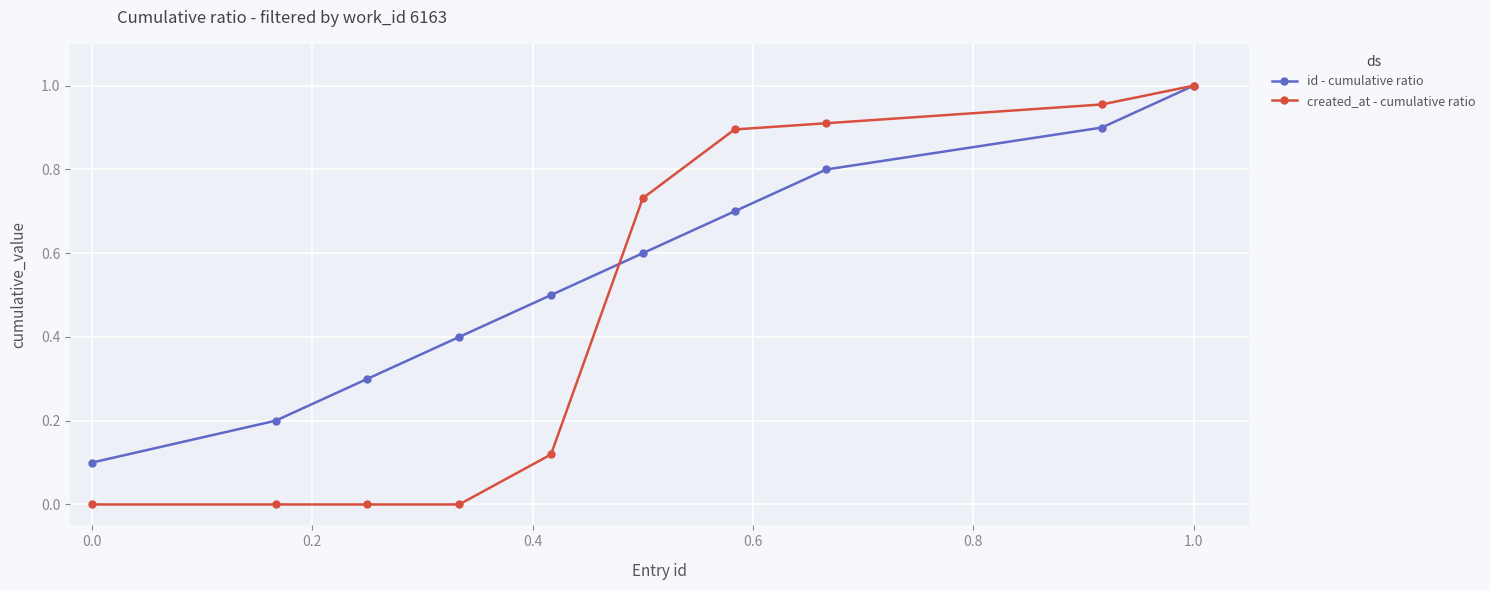

Which series has the widest spread of values?

created_at - cumulative ratio